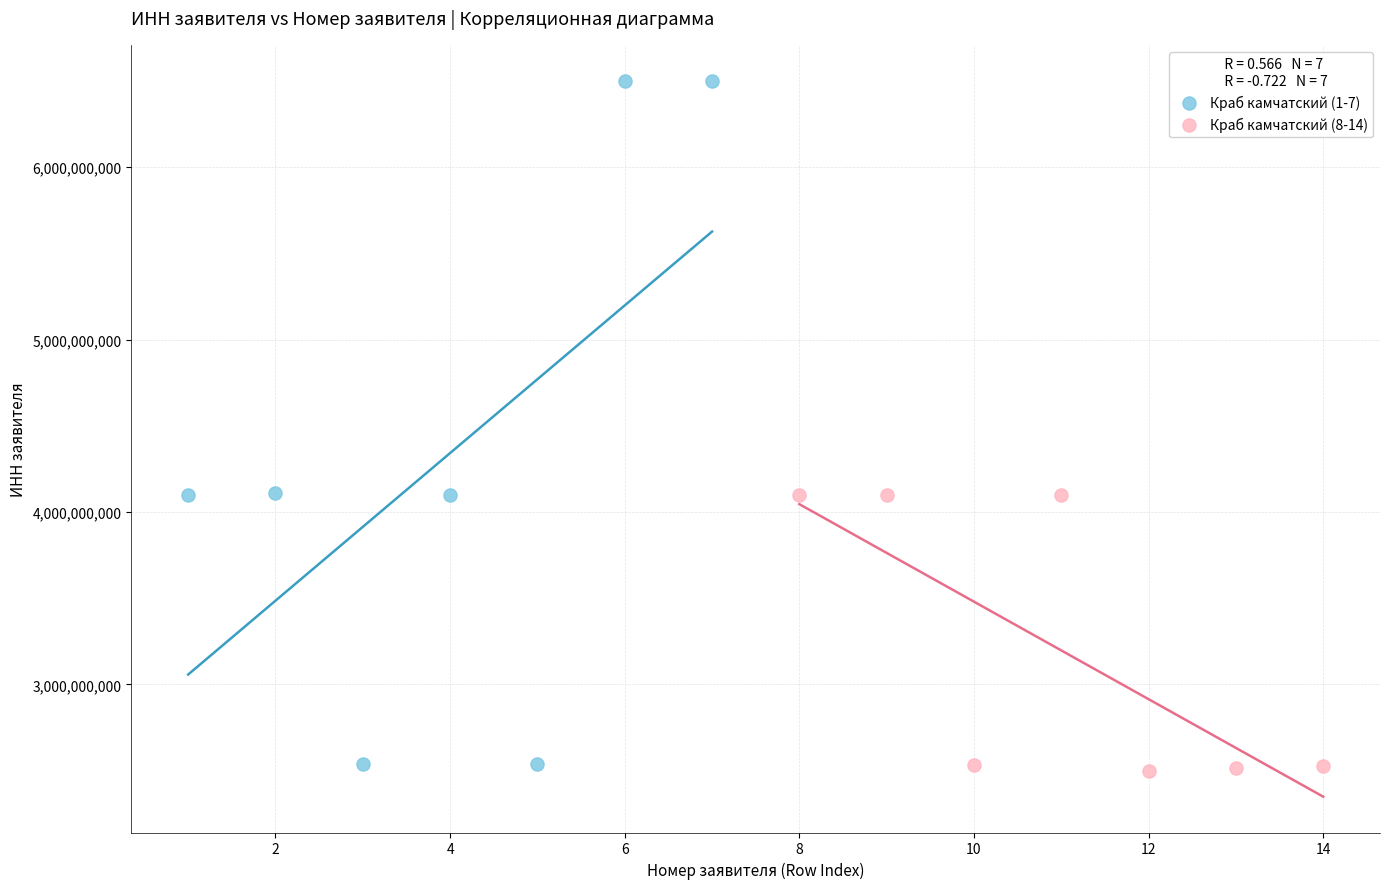

Which series has the widest spread of Y values?

Краб камчатский (1-7)